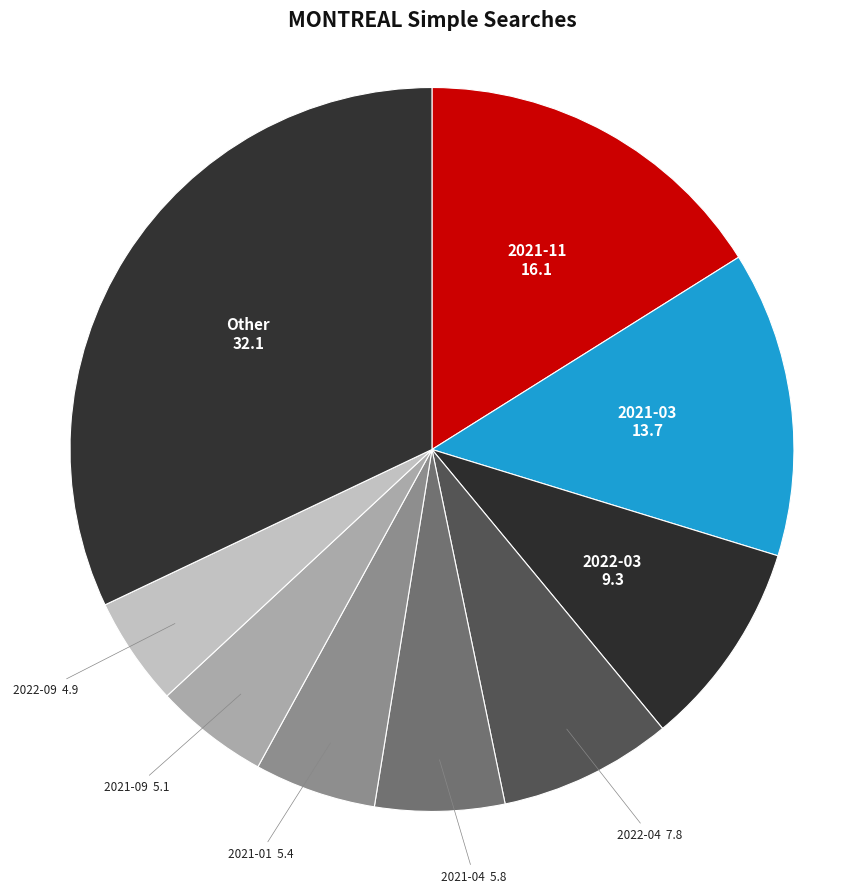

How many segments does this pie chart have?

9